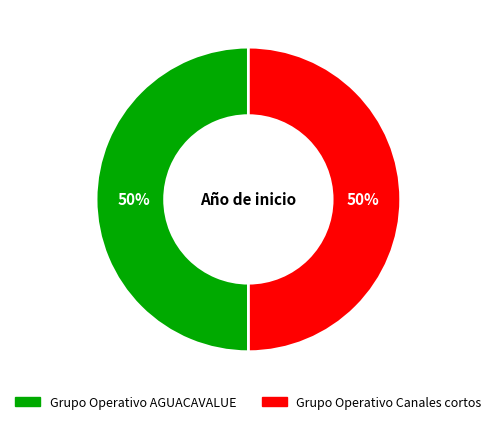

True or false: Grupo Operativo AGUACAVALUE accounts for 40% of the total.

False